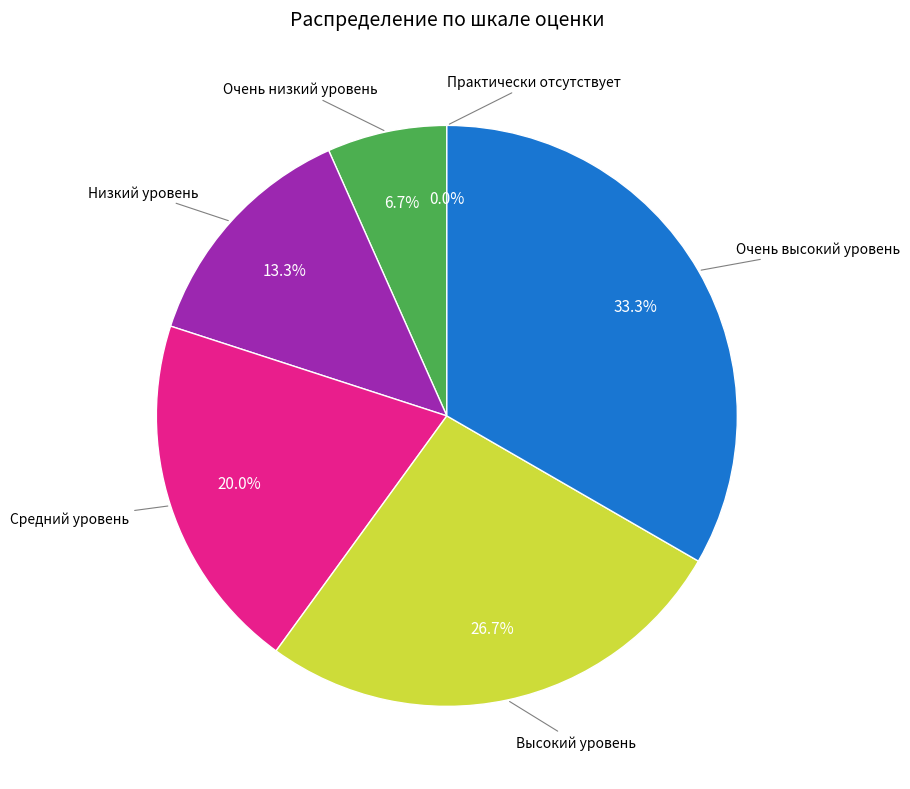

Combined, do Средний уровень and Практически отсутствует account for over 50%?

No